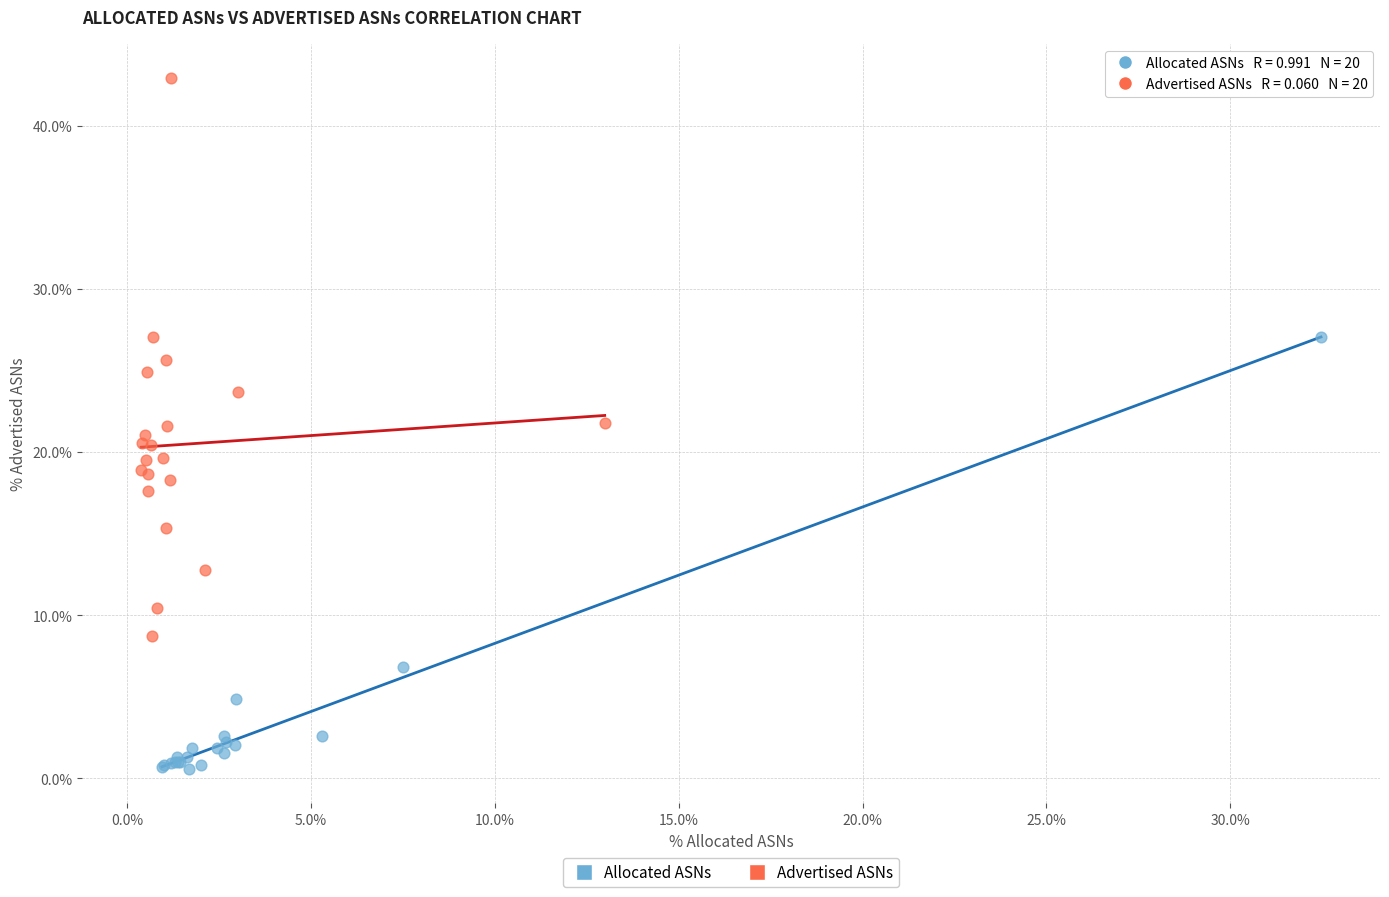

What are all the series names shown in the legend?

Allocated ASNs, Advertised ASNs